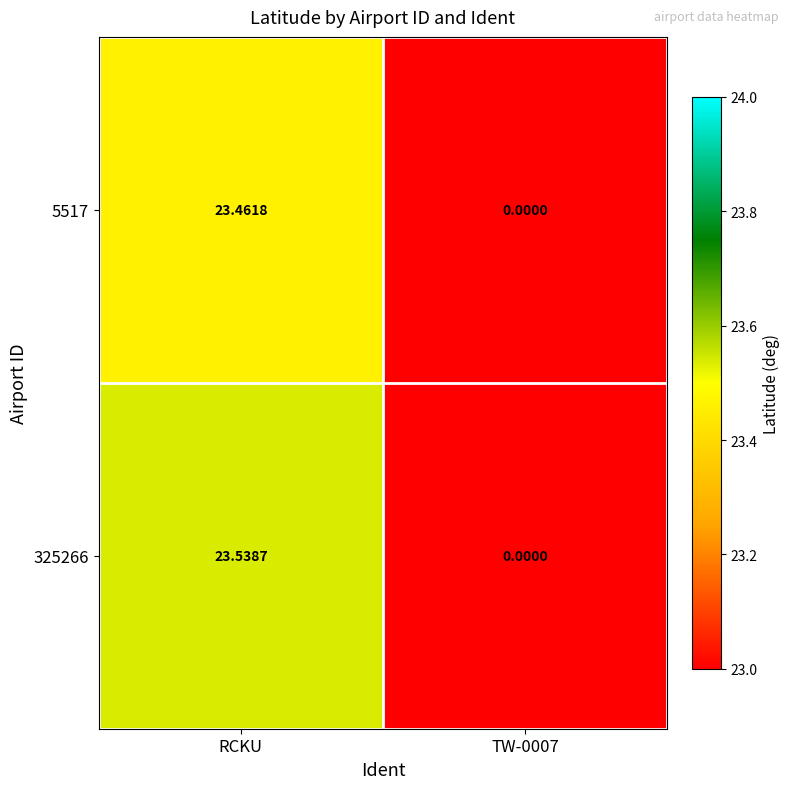

At which category is the sum across all series the highest?

RCKU